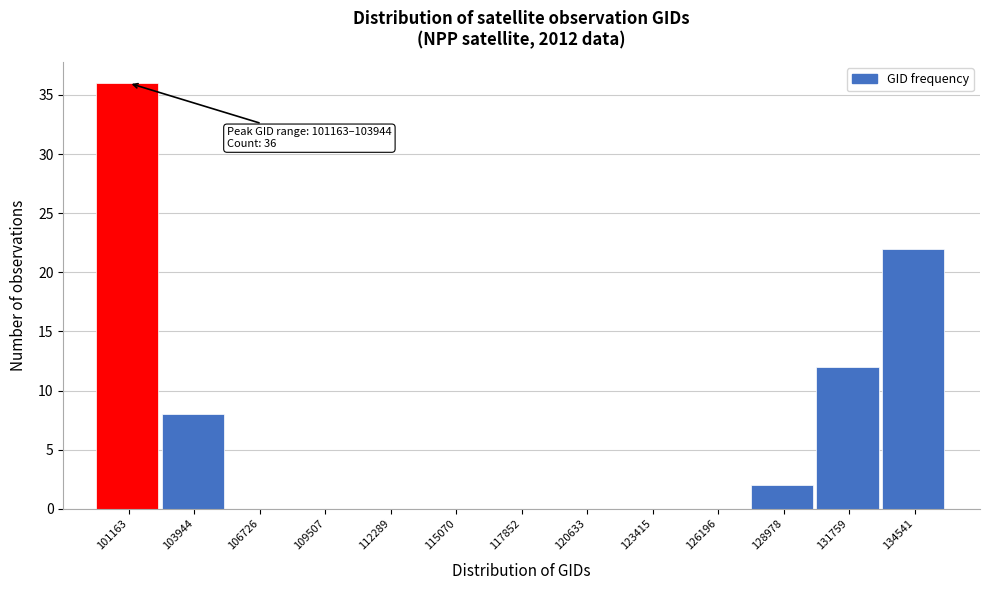

Reading left to right, what are all the values shown in this chart?

101163=36	103944=8	106726=0	109507=0	112289=0	115070=0	117852=0	120633=0	123415=0	126196=0	128978=2	131759=12	134541=22